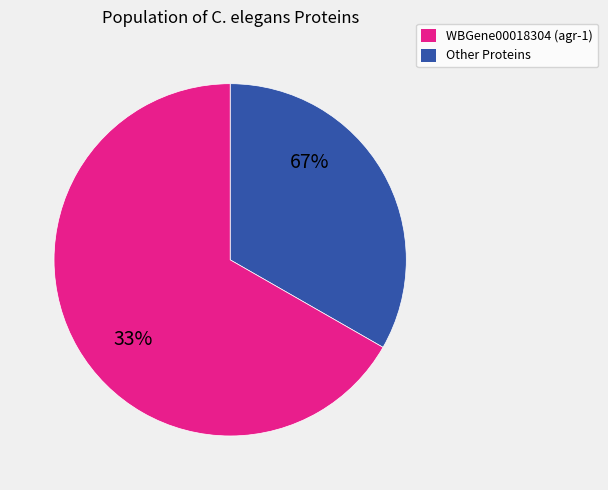

True or false: WBGene00000415 accounts for 1% of the total.

False